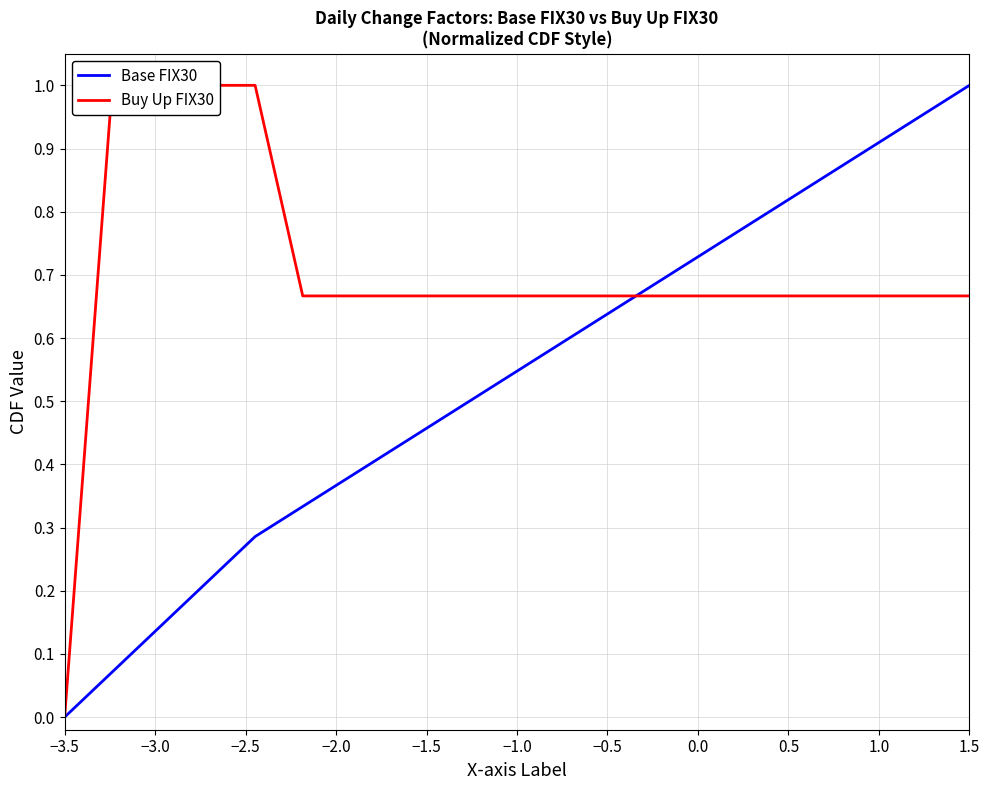

True or false: Base FIX30 has a value of 1.0 at 1.5.

True